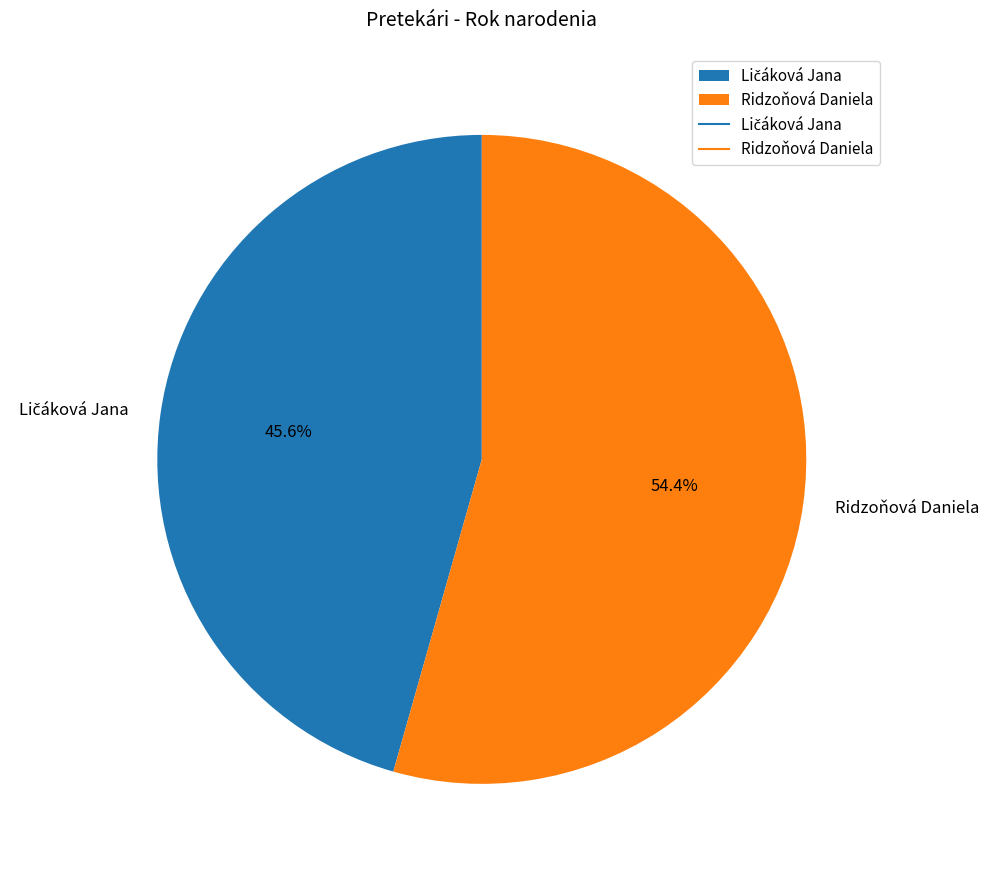

To the nearest percent, what is the average slice percentage?

50%